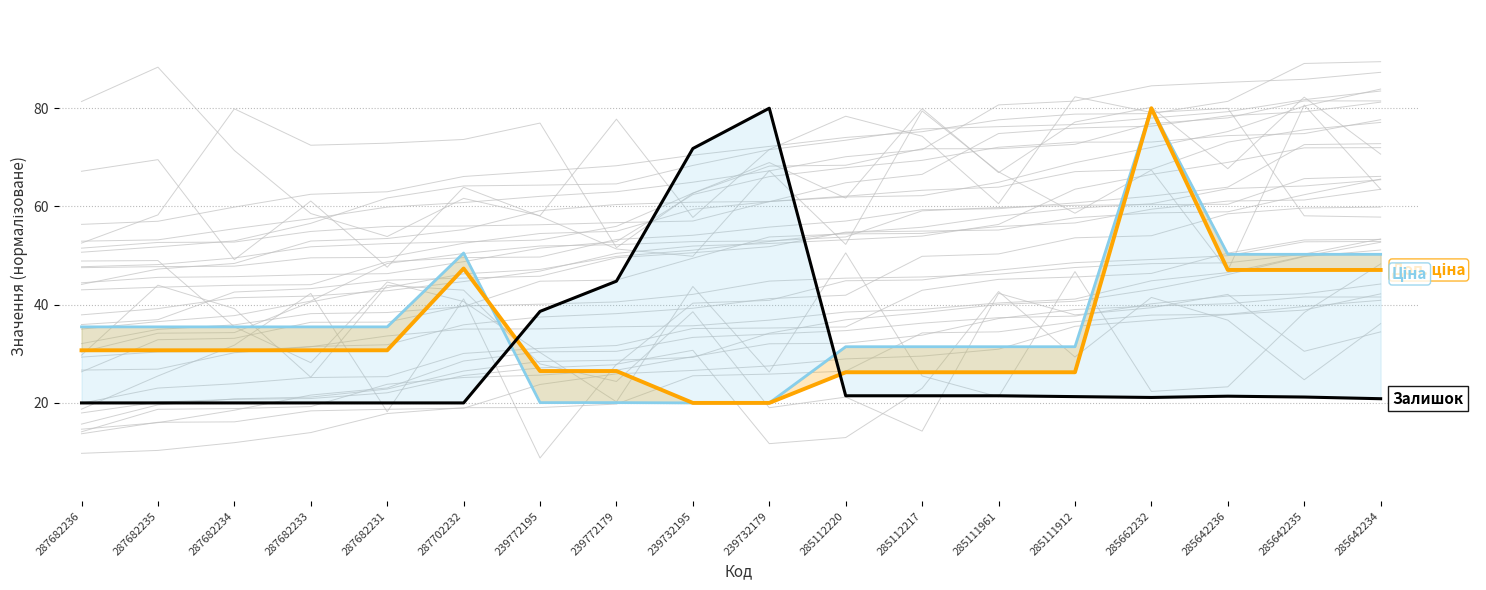

At which label does Ціна reach its minimum?

239732195